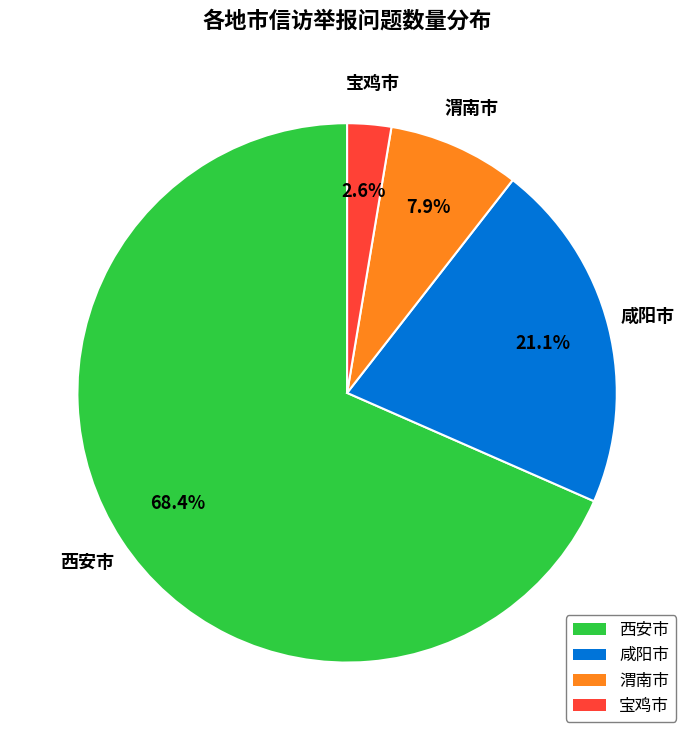

Is there any slice that represents more than half of the pie?

Yes